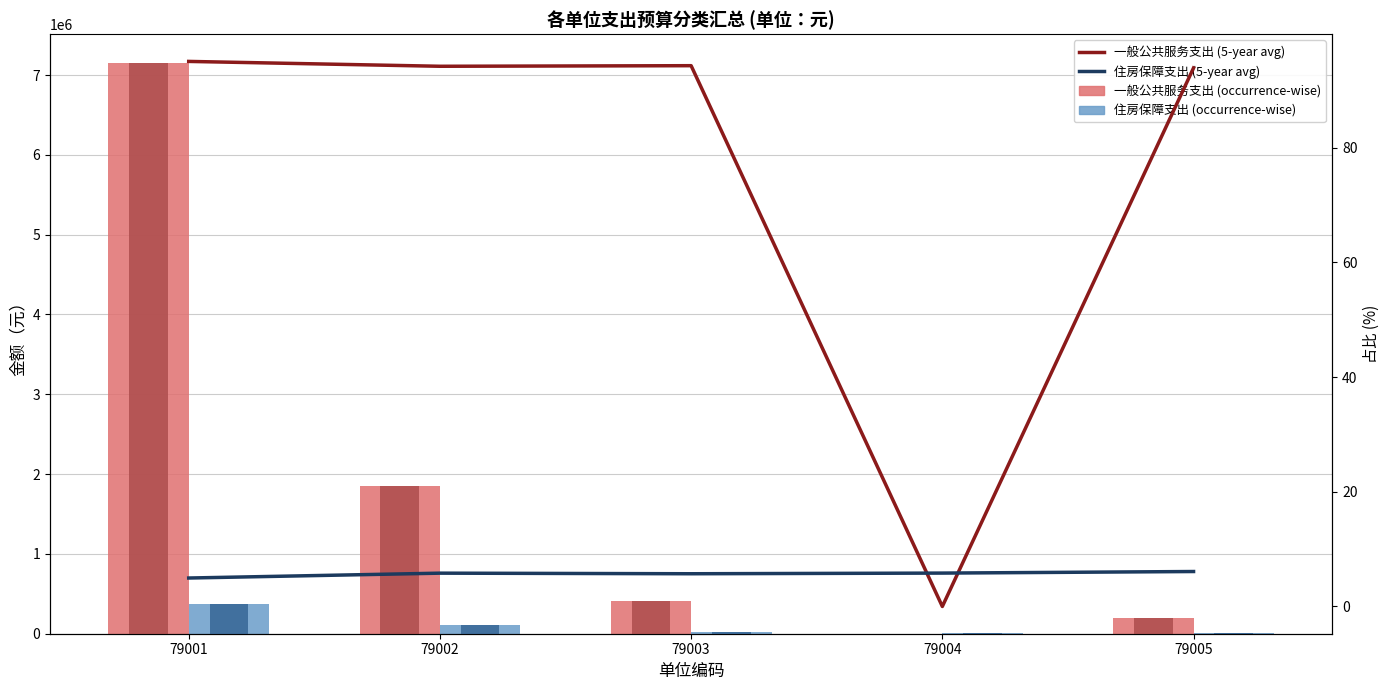

Which series has the largest range (max minus min)?

一般公共服务支出 (occurrence-wise)